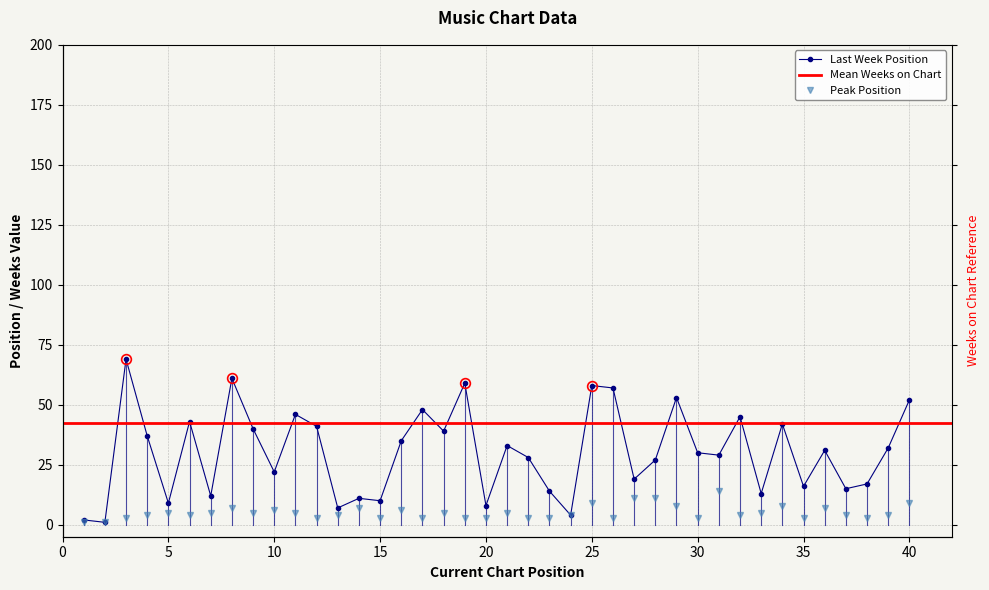

At how many categories does at least one series exceed 55?

5